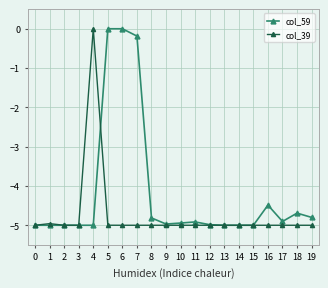

What is the minimum value shown in the chart?

-5.0